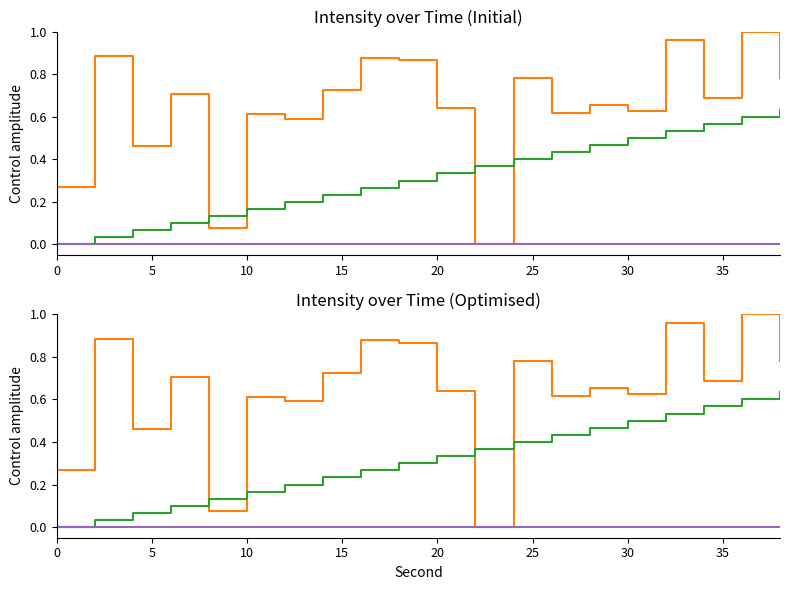

What is the value of the intensity(dBm) point at the 6th from the left?

0.6